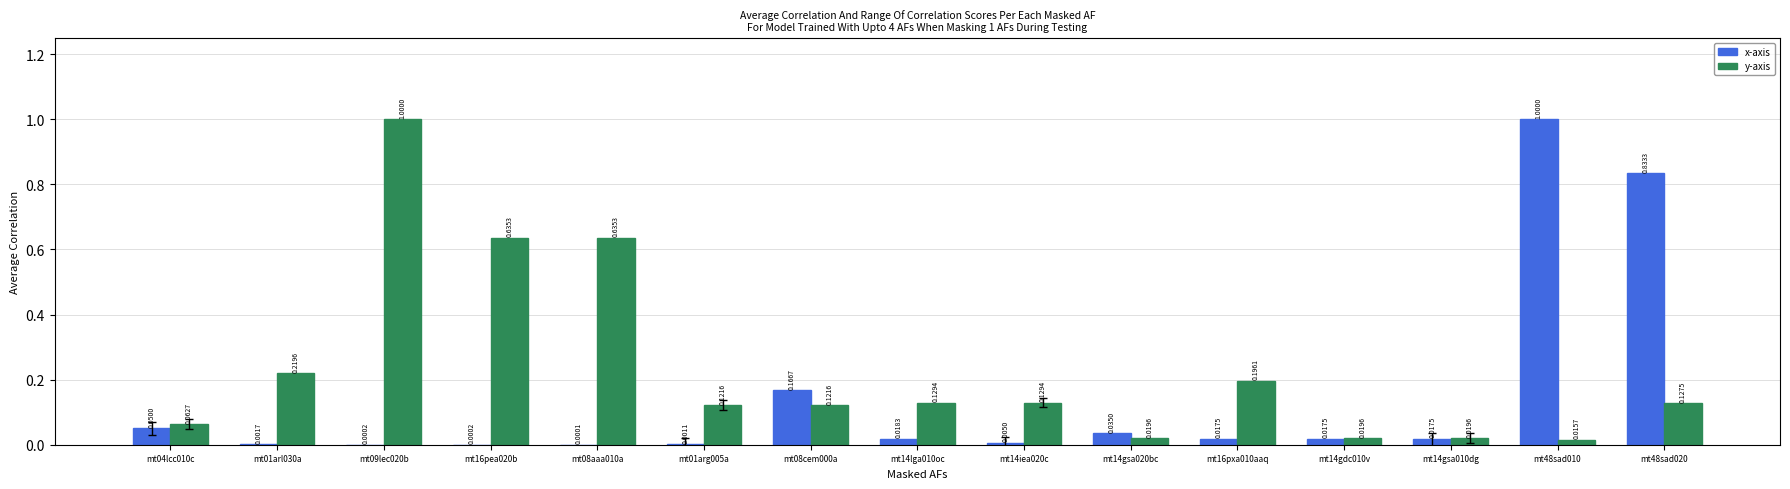

What is the sum of all x-axis values?

2.2